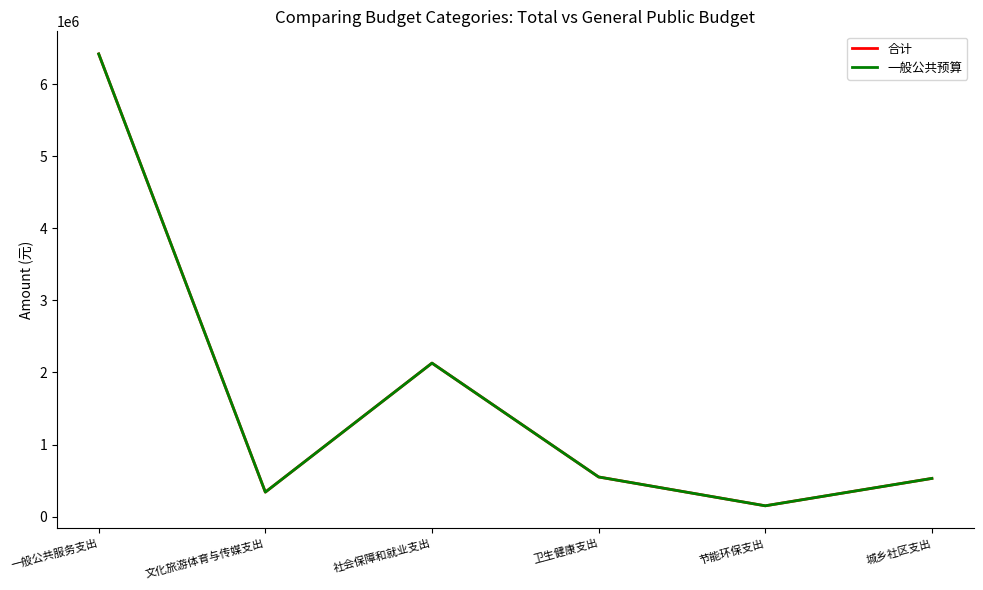

Does the chart have visible grid lines?

No